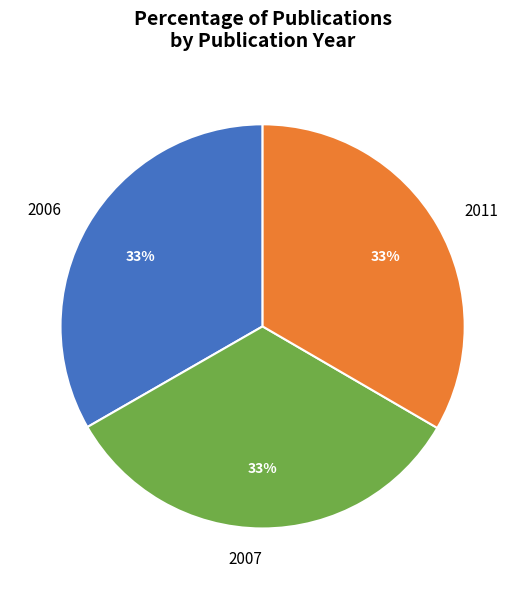

True or false: 2007 accounts for 26% of the total.

False